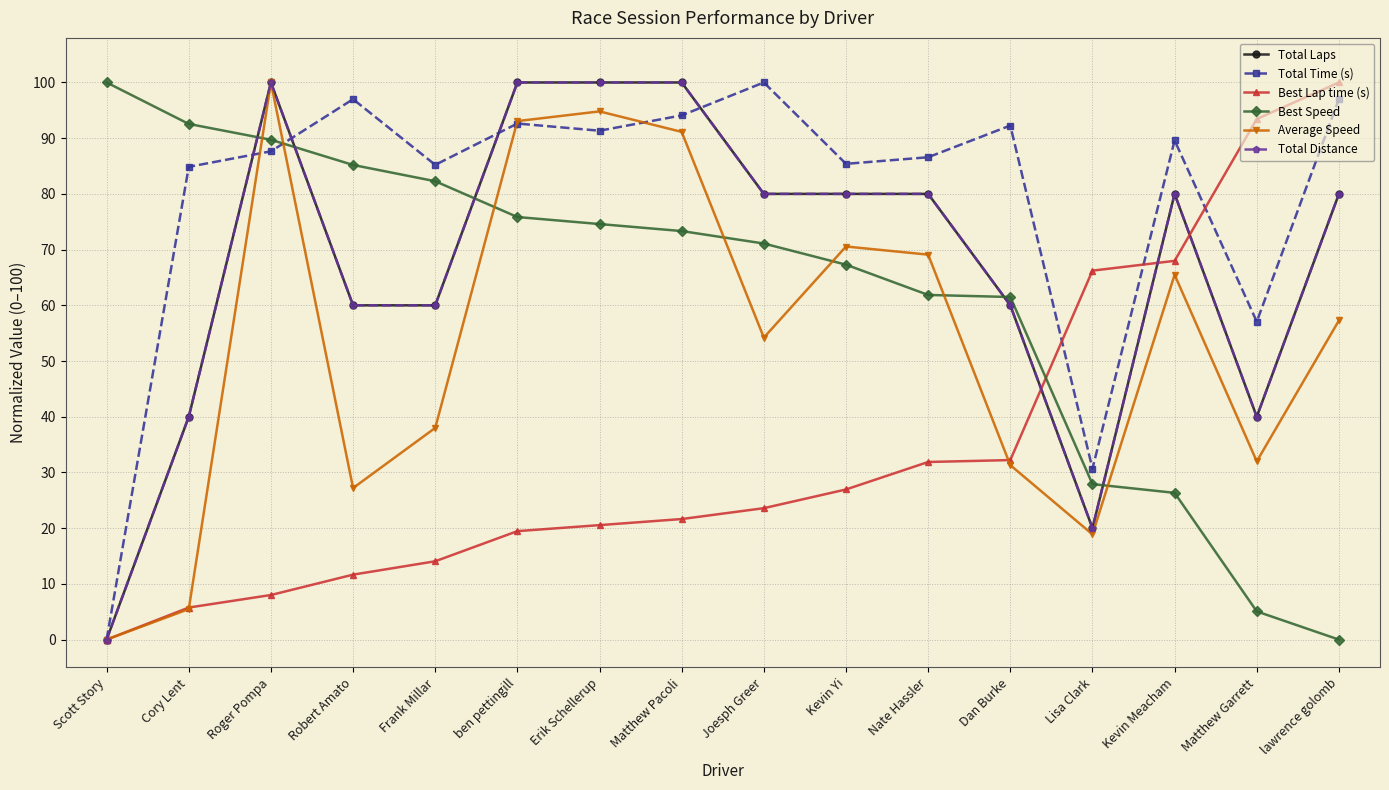

Does the chart have visible grid lines?

Yes